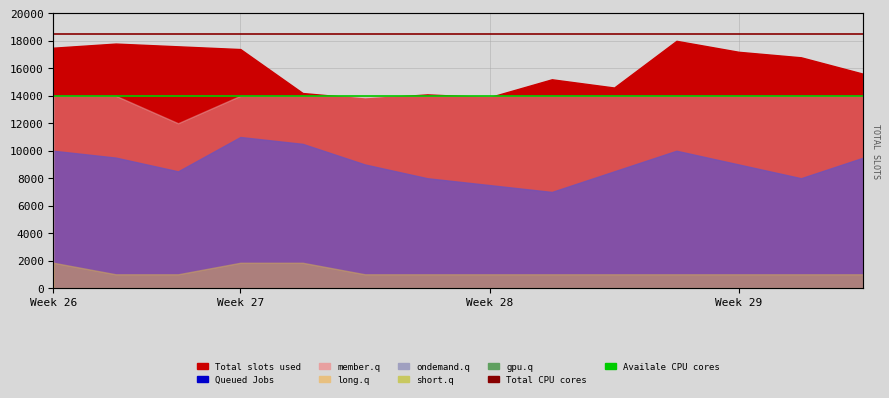

Which category has the lowest value in the Total CPU cores series?

Week 26